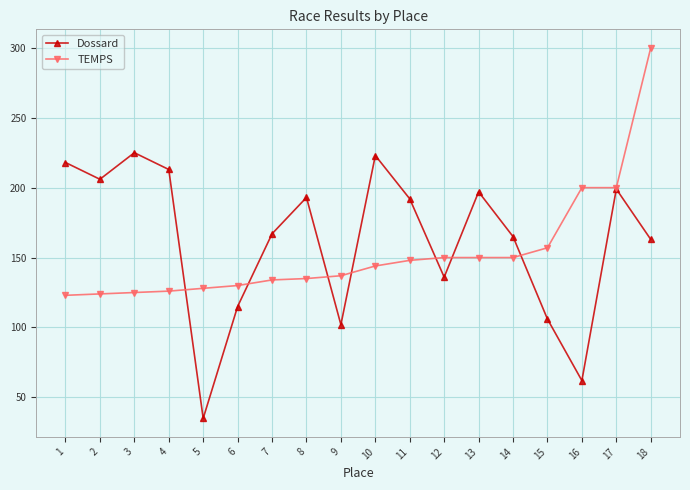

How many values in the Dossard series are below 192?

9